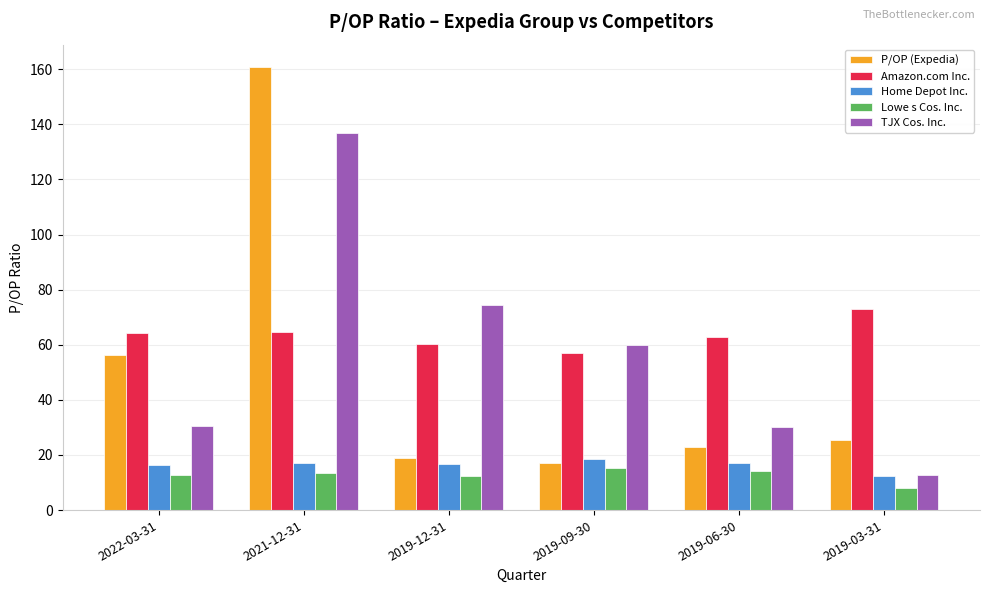

What is the spread (max minus min) of values at 2019-09-30?

44.8